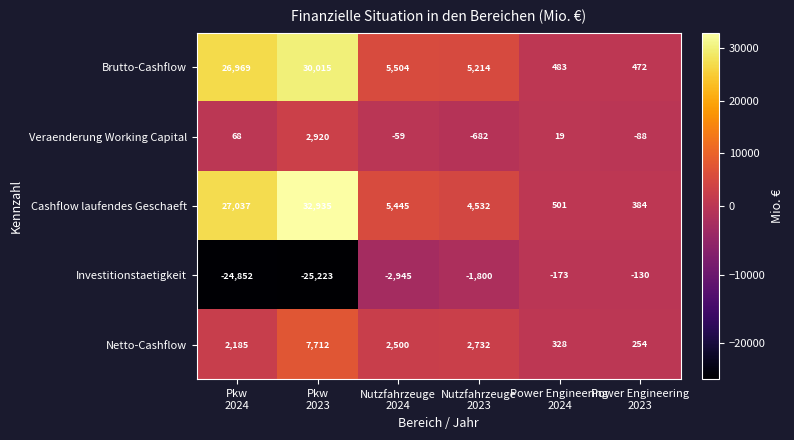

Which series has the largest total across all categories?

Cashflow laufendes Geschaeft